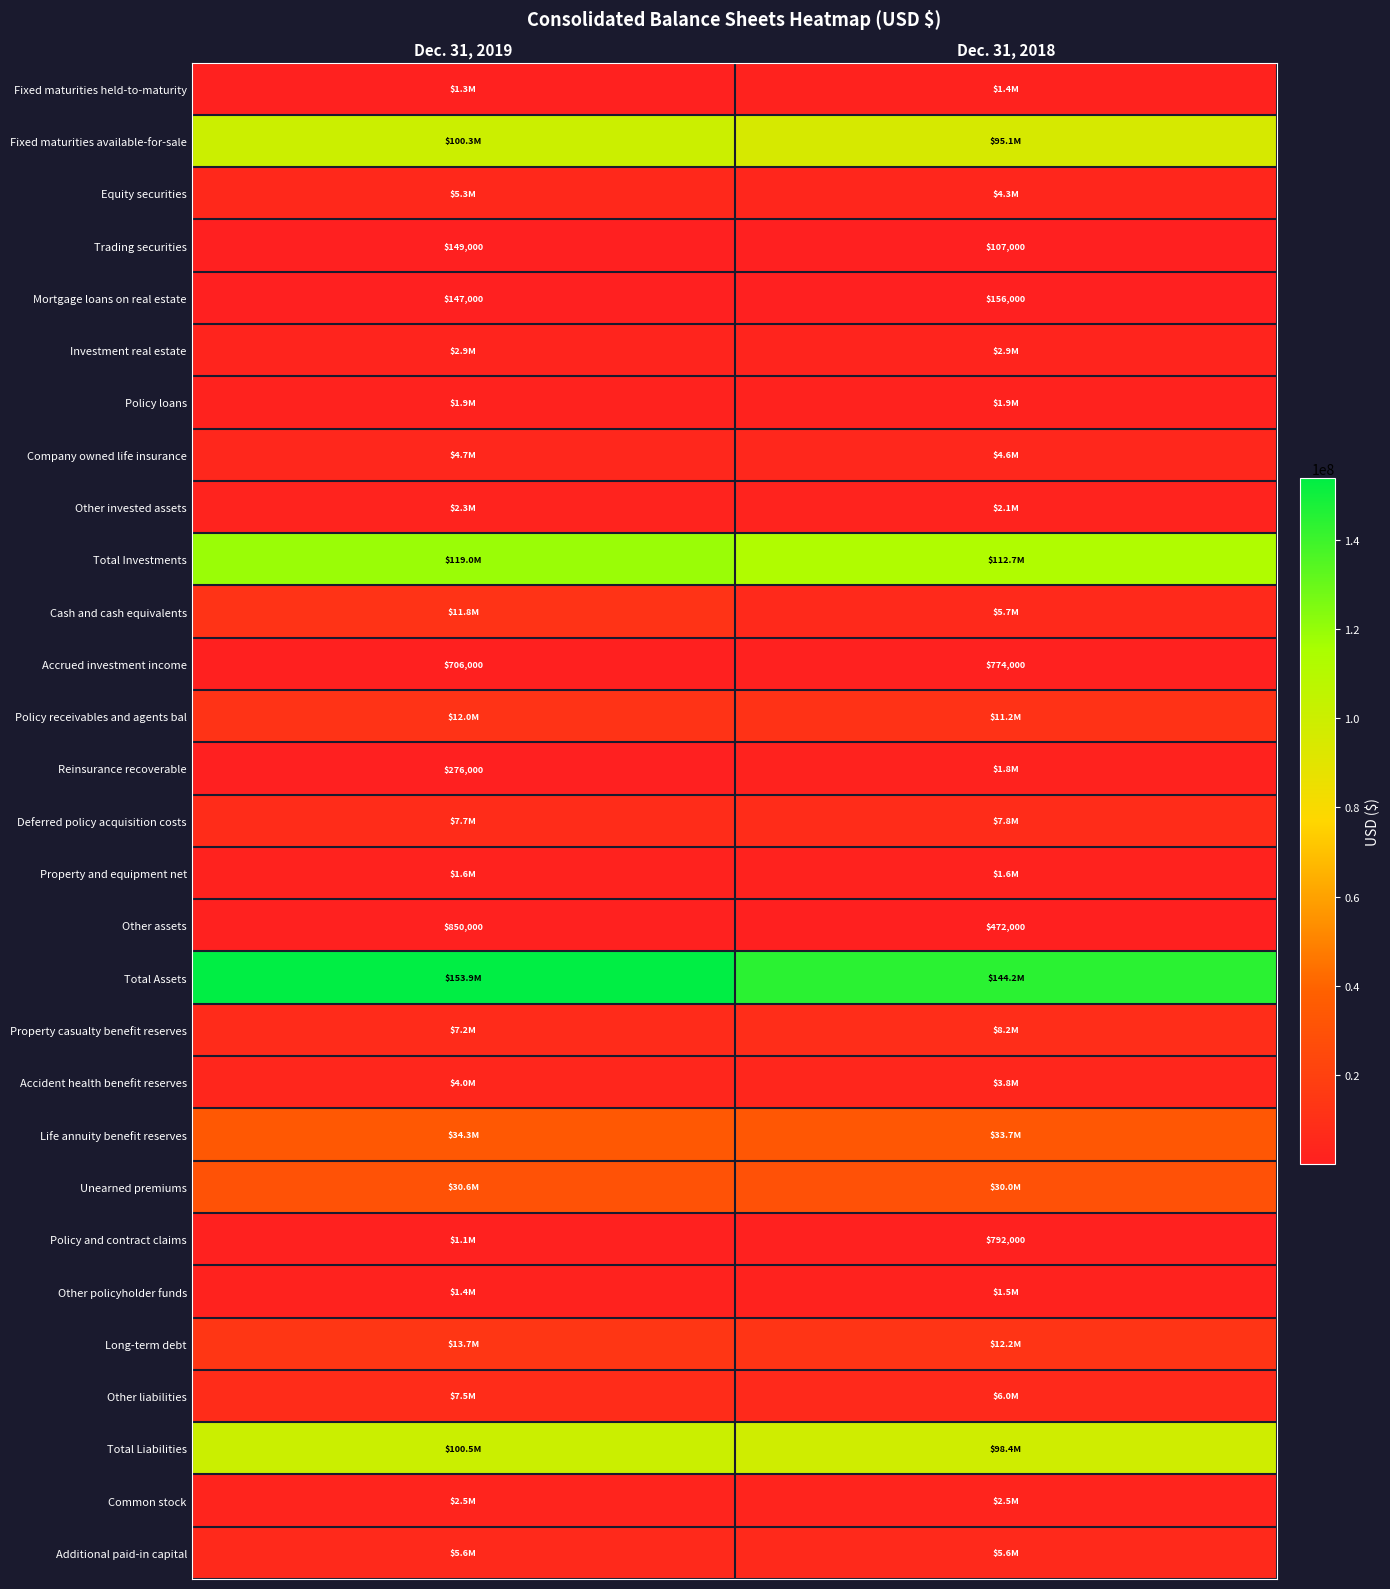

How many distinct data groups are displayed?

29